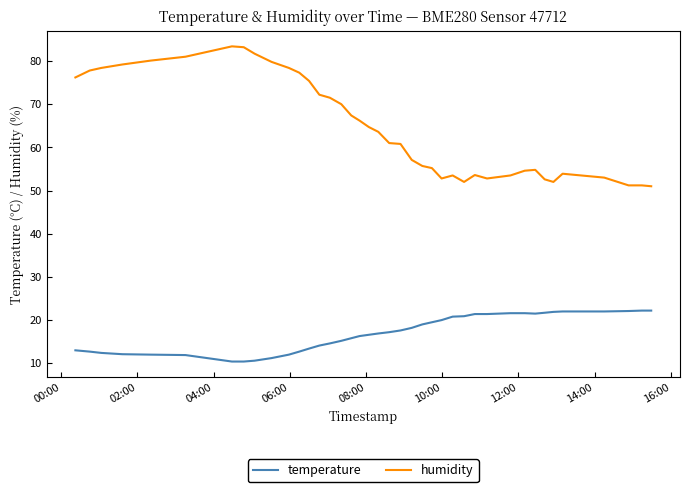

What is the minimum value for temperature?

10.4